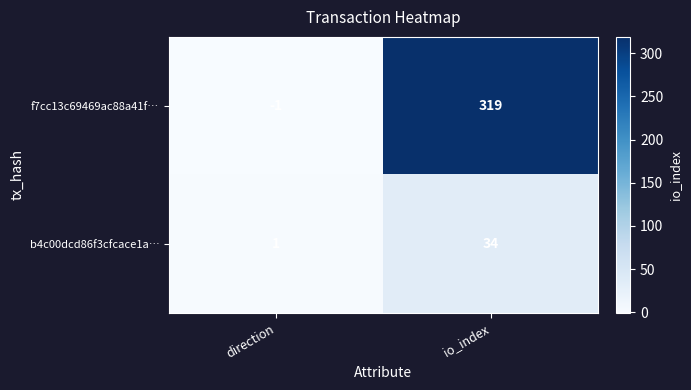

Which series has the largest range (max minus min)?

f7cc13c69469ac88a41f…